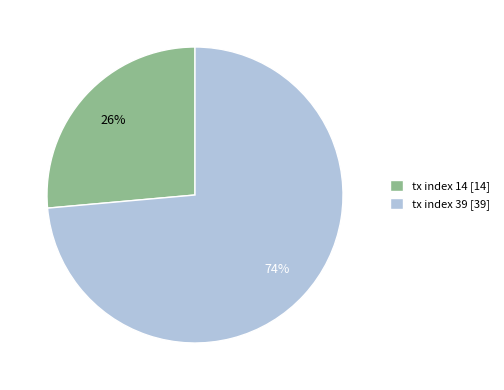

What is the ratio of the value at tx index 14 to the value at tx index 39?

0.4